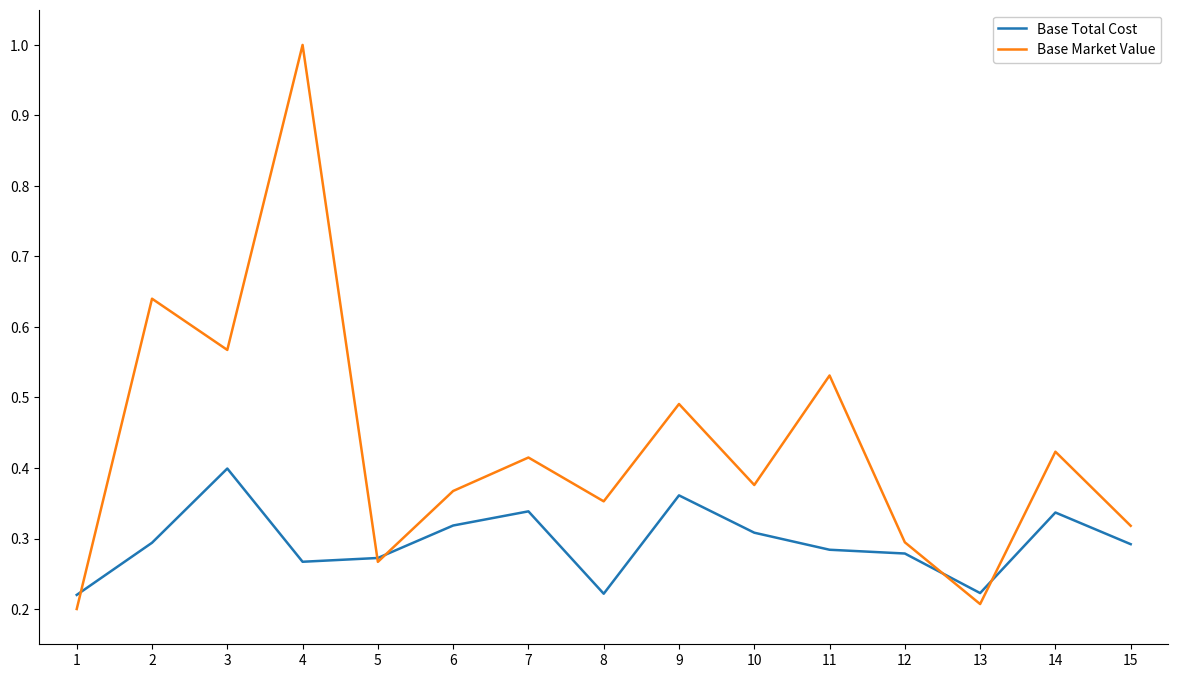

The Base Total Cost series shows 0.1 at 13. True or false?

False